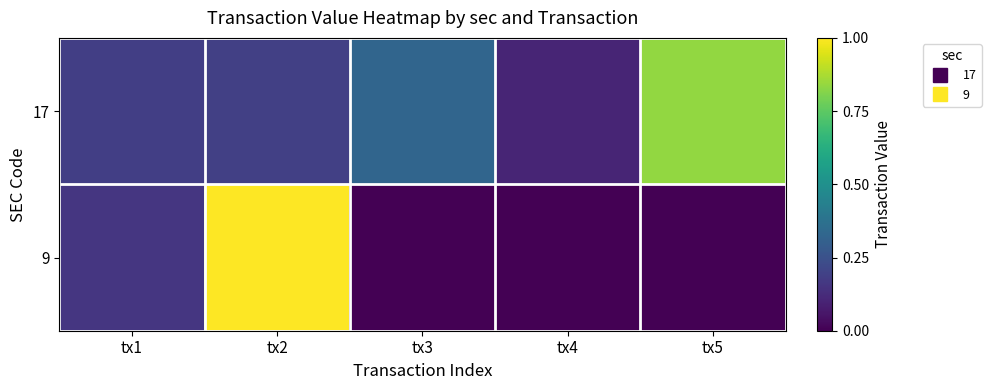

Which category has the lowest value across all series?

tx3